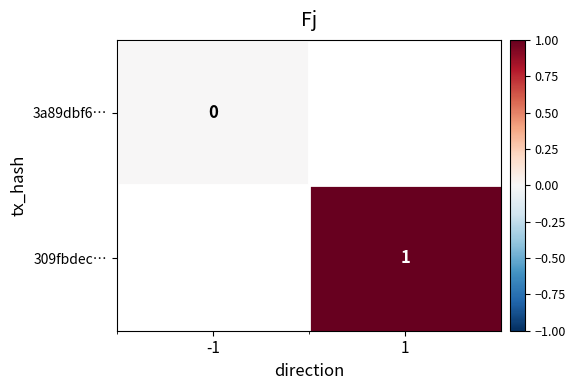

The 309fbdec… series shows 1 at 1. True or false?

True